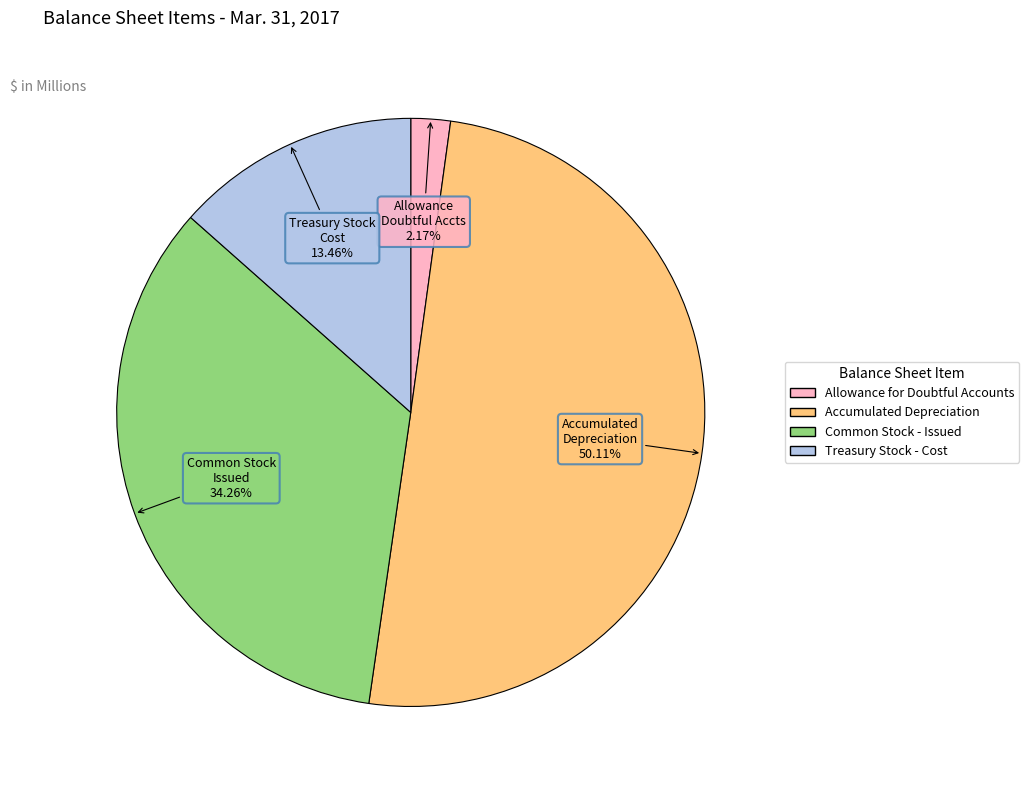

Which has a higher value, Common Stock - Issued or Accumulated Depreciation?

Accumulated Depreciation